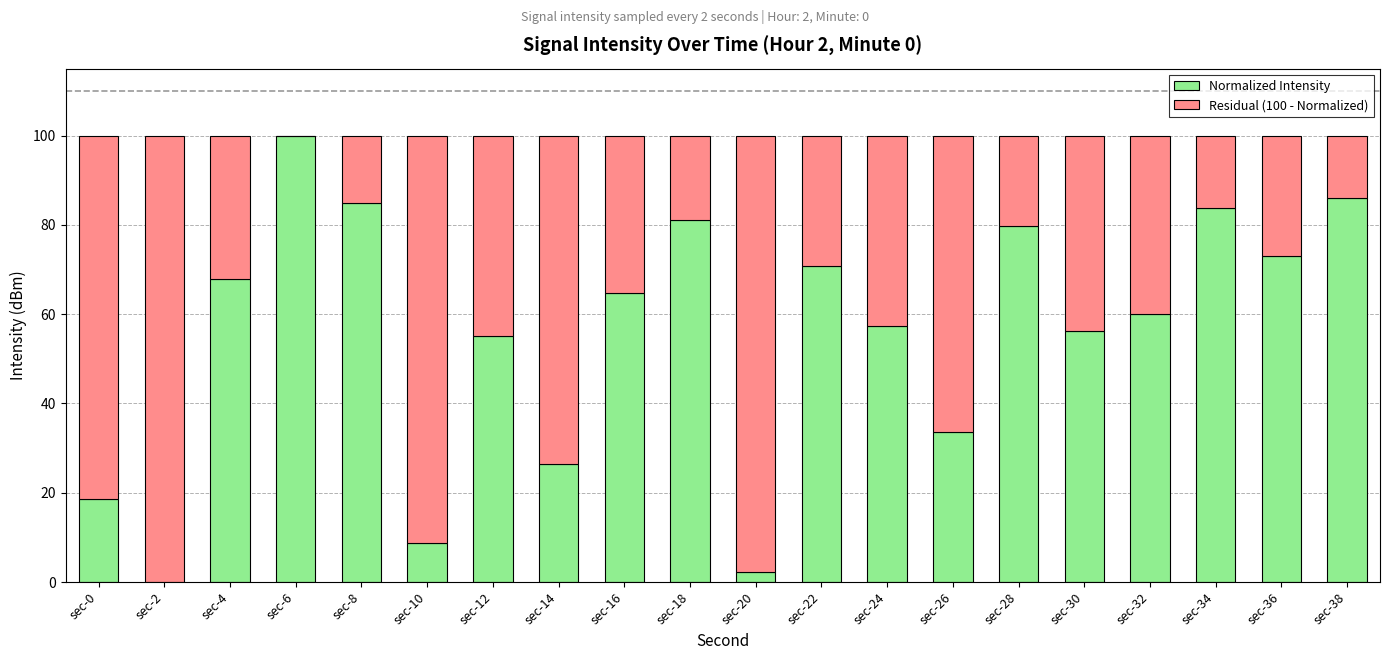

What is the total value across all series at sec-28?

100.0